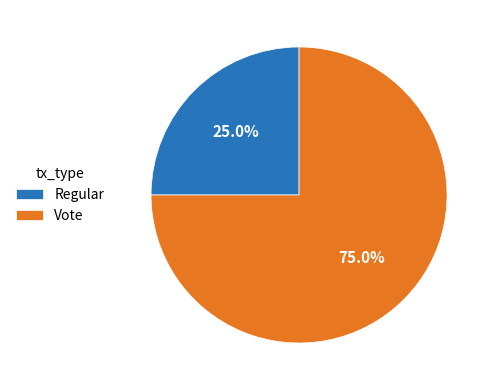

To the nearest percent, what is the combined percentage of Regular and Vote?

100%